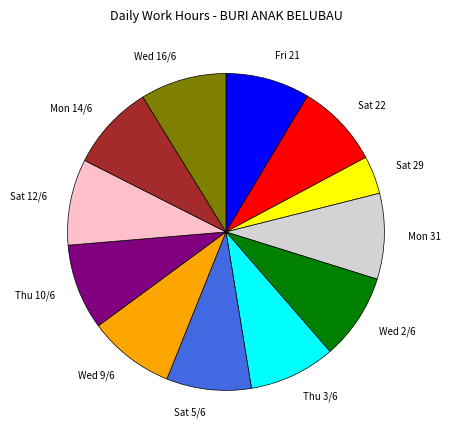

What is the smallest slice in the pie chart?

Sat 29